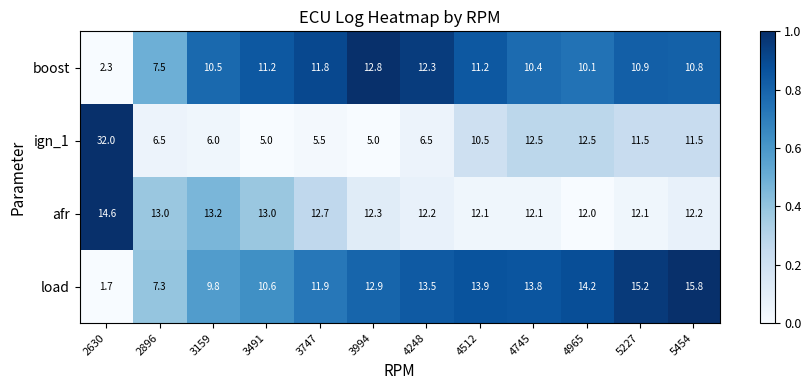

Rank the series by their maximum value, from highest to lowest.

ign_1, load, afr, boost